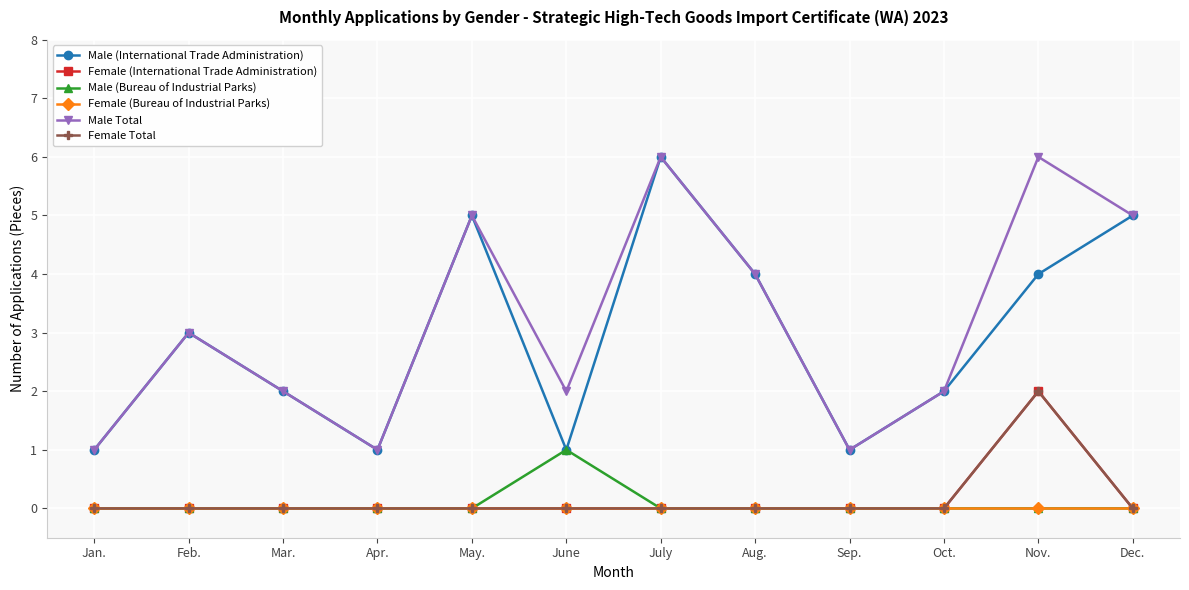

Does the chart have visible grid lines?

Yes